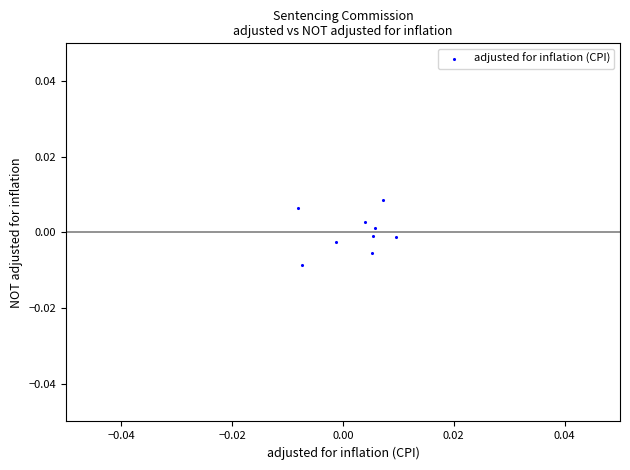

Count the number of points in this scatter plot.

9